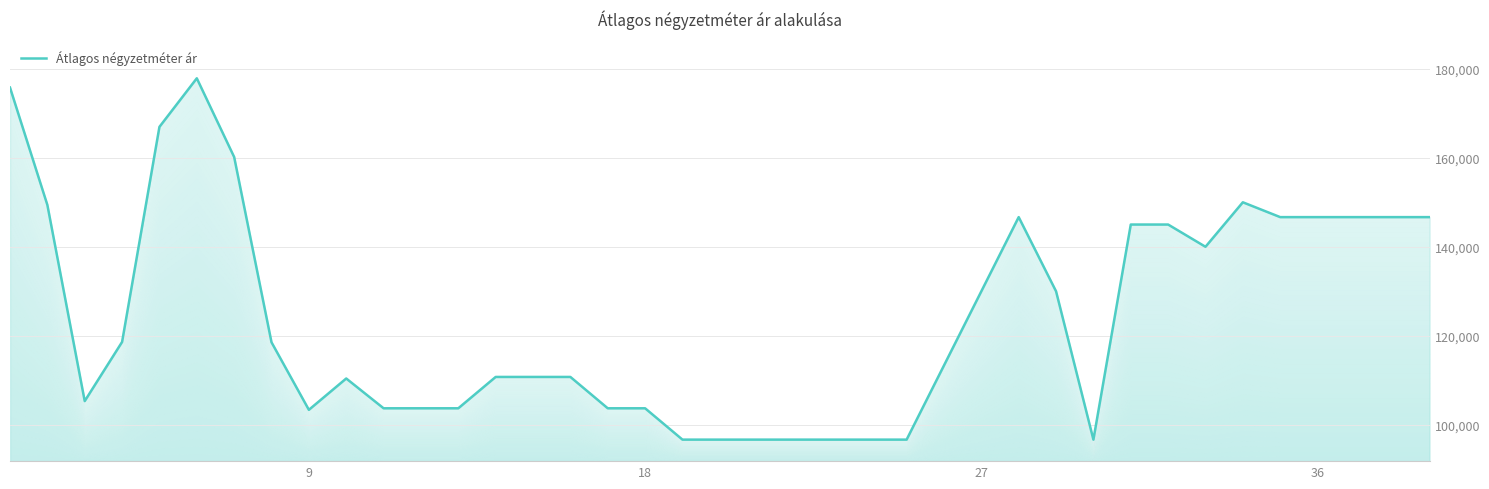

The chart shows a value of 80725 at 36. True or false?

False